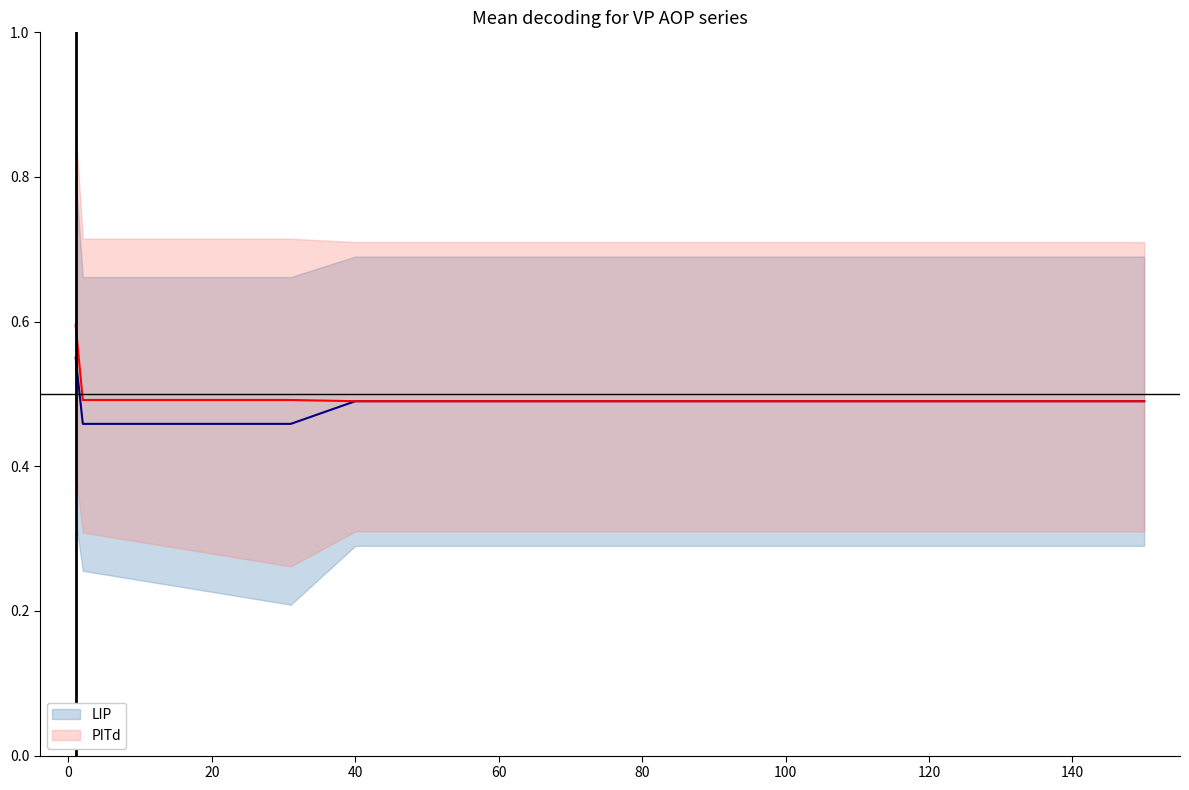

At how many categories does at least one series exceed 0?

16